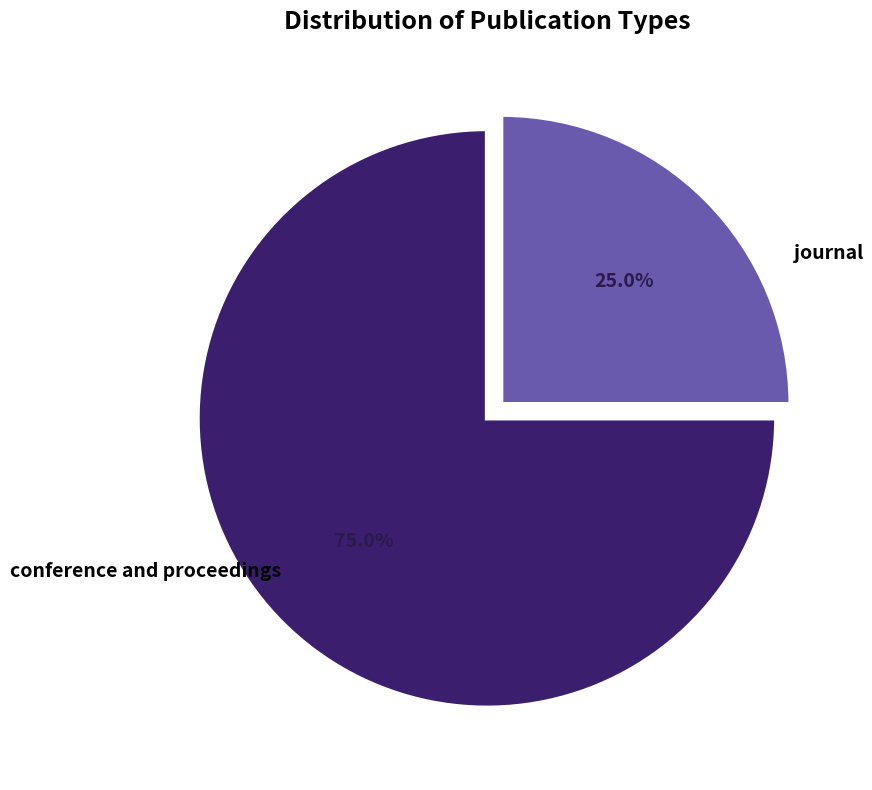

Is there any slice that represents more than half of the pie?

Yes